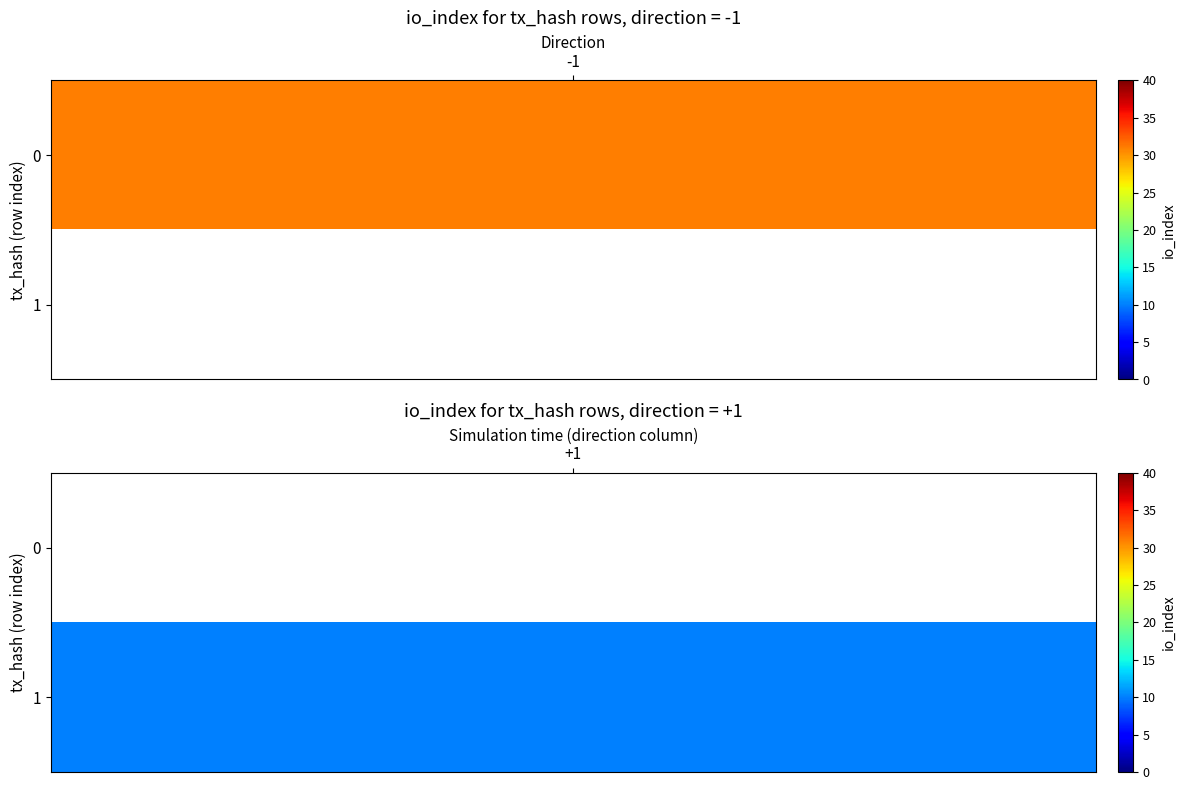

What is the total value across all series at io_index?

41